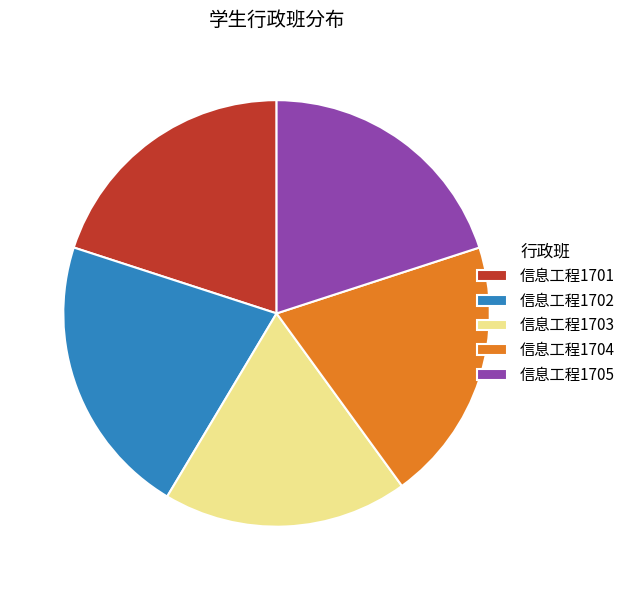

True or false: 信息工程1703 accounts for 6% of the total.

False